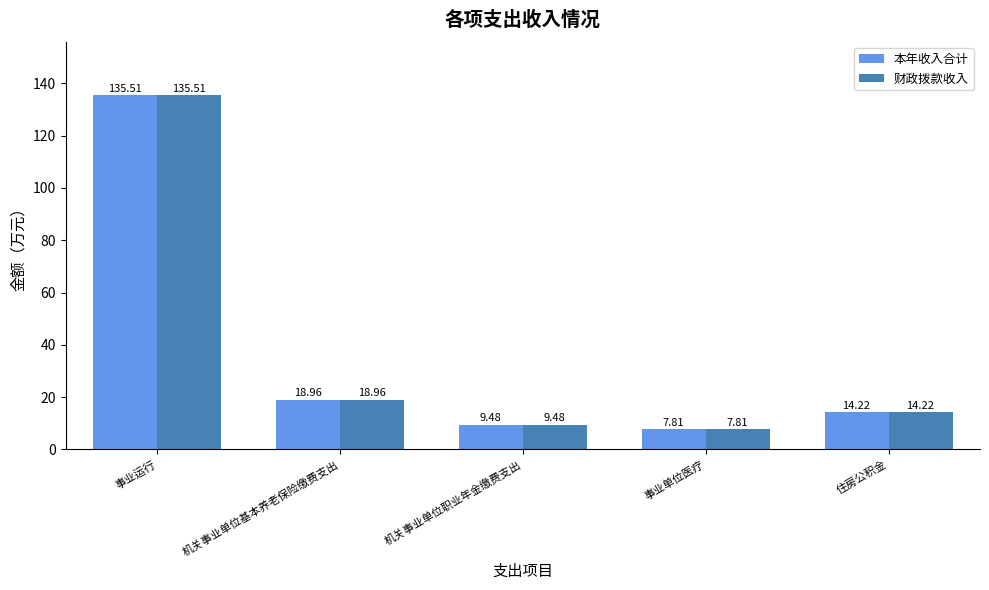

True or false: 财政拨款收入 has a value of 9.5 at 机关事业单位职业年金缴费支出.

True